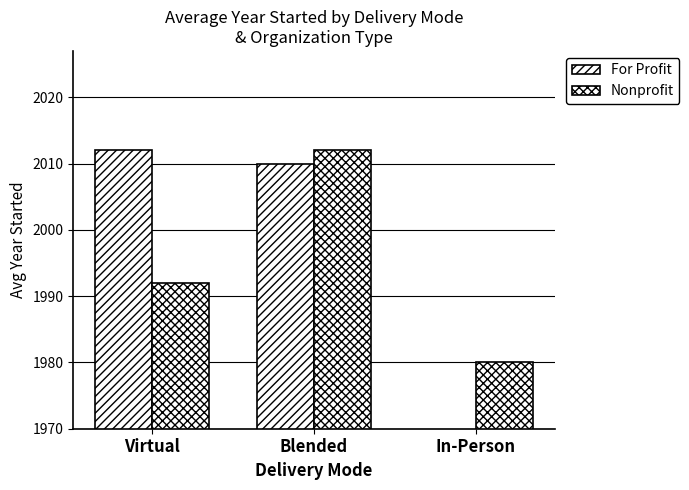

Which series has the largest total across all categories?

Nonprofit